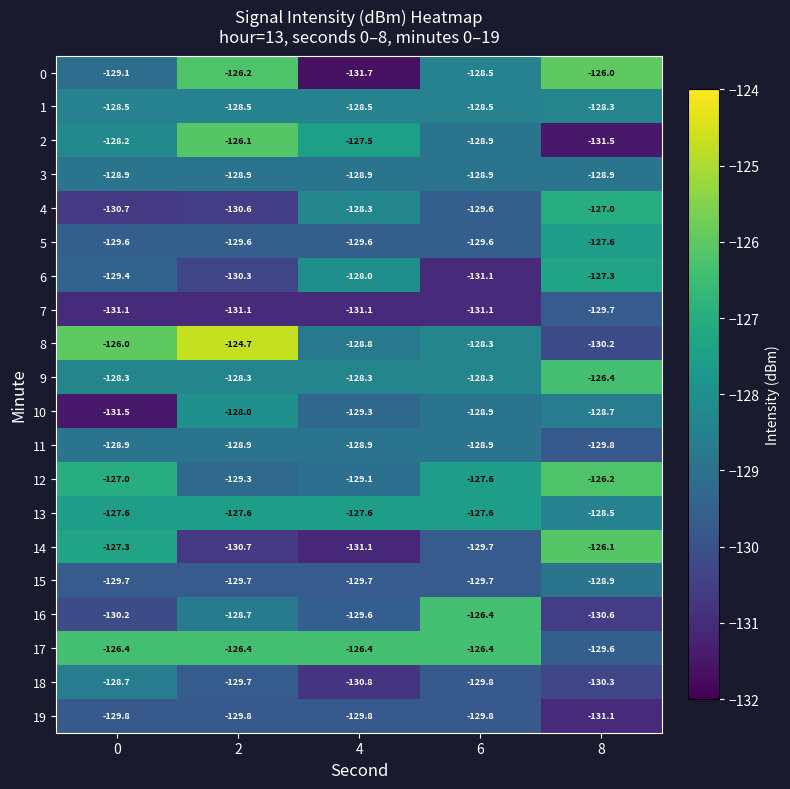

What is the smallest value displayed?

-131.7